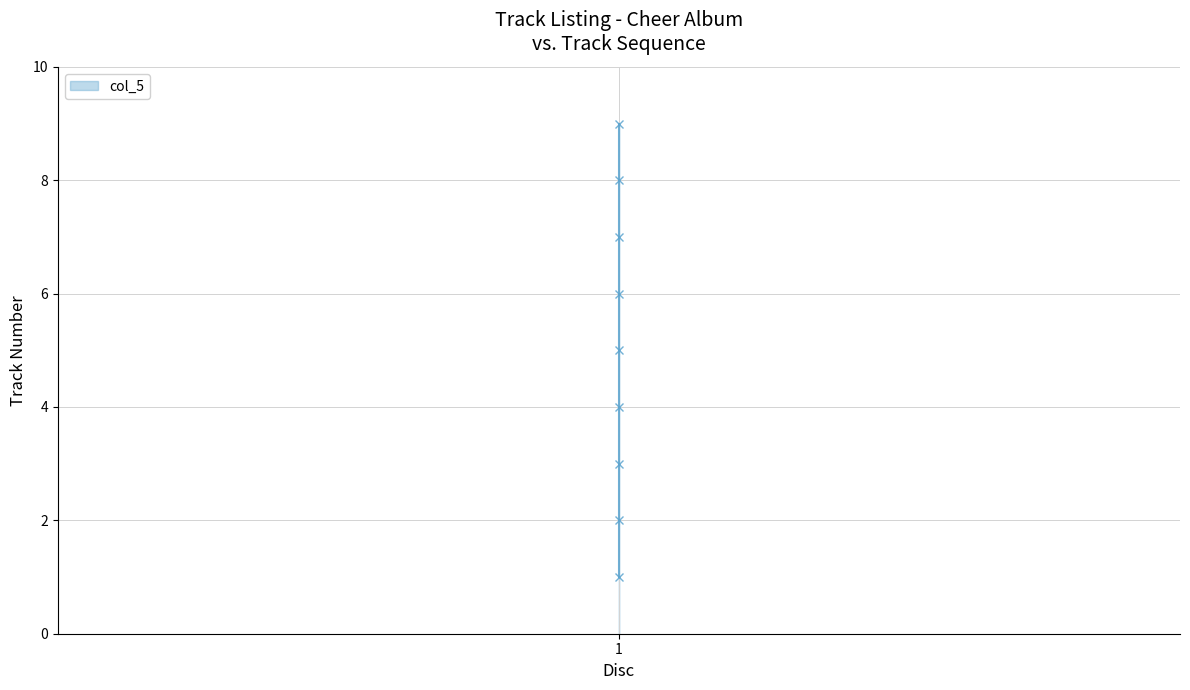

List the labels in order of value, largest first.

1, 1, 1, 1, 1, 1, 1, 1, 1